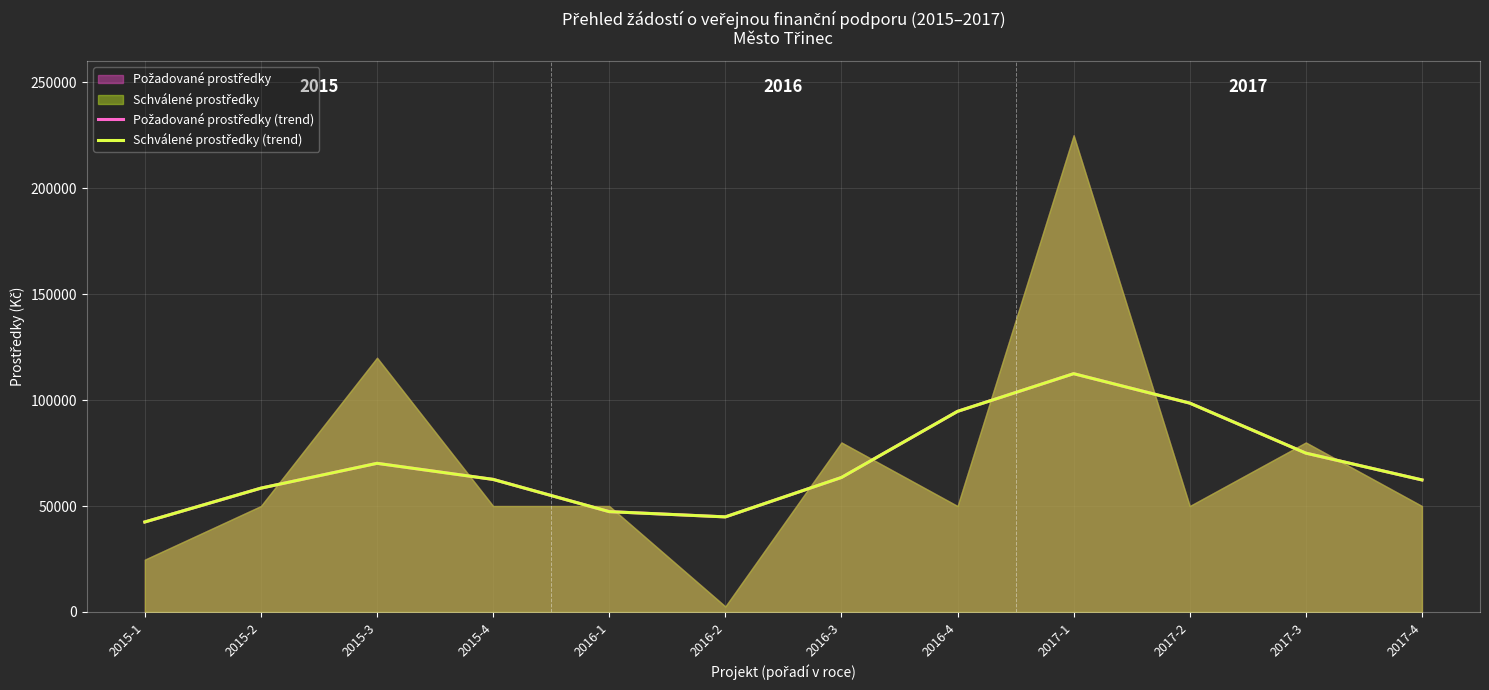

How many interior local valleys does the Schválené prostředky (trend) series have?

1